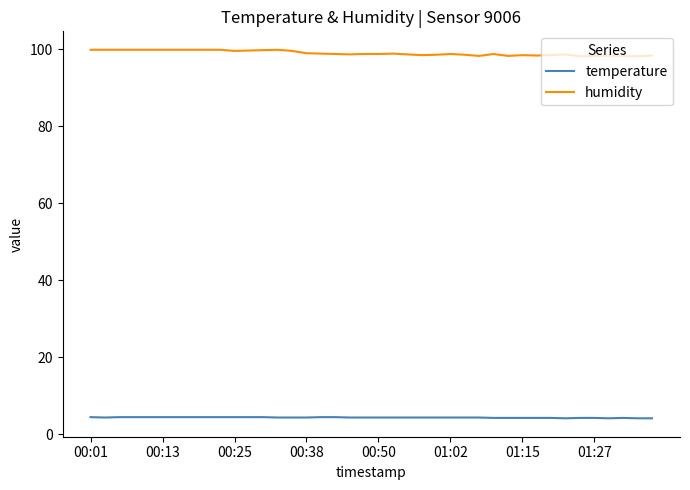

Which series has the largest total across all categories?

humidity